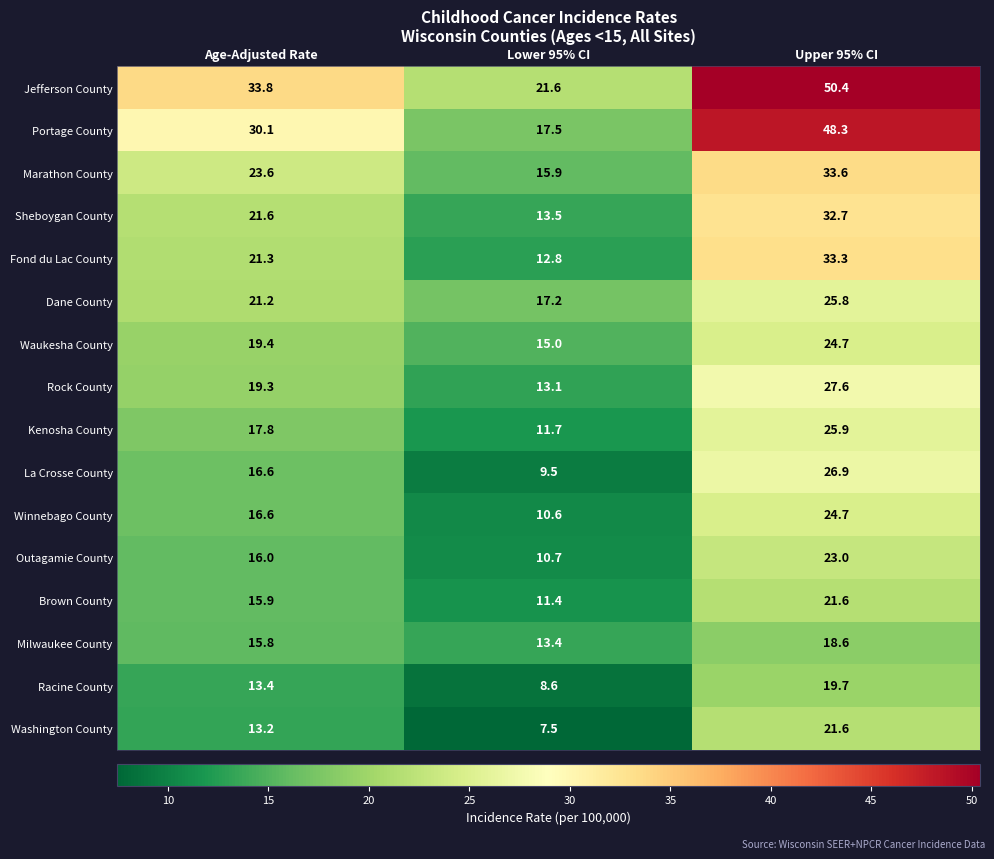

List the labels in order of Racine County value, largest first.

Upper 95% CI, Age-Adjusted Rate, Lower 95% CI